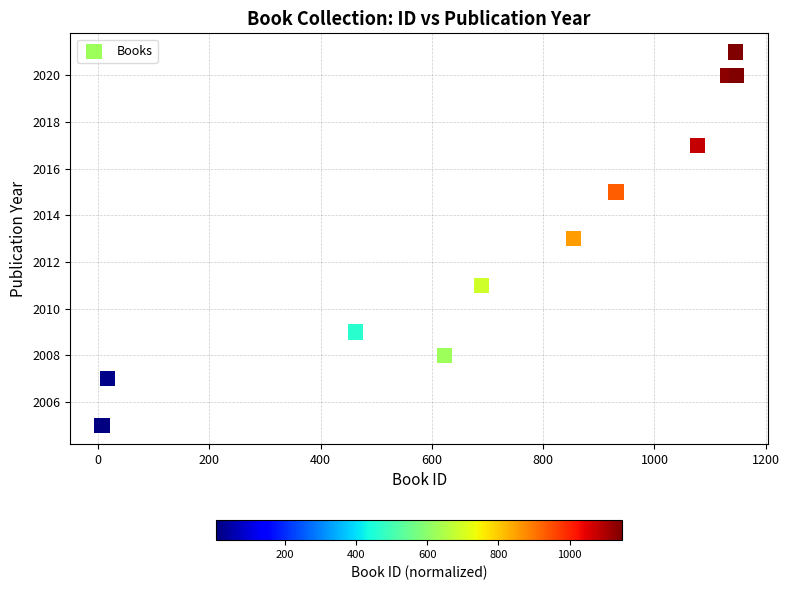

What is the average Y value?

2013